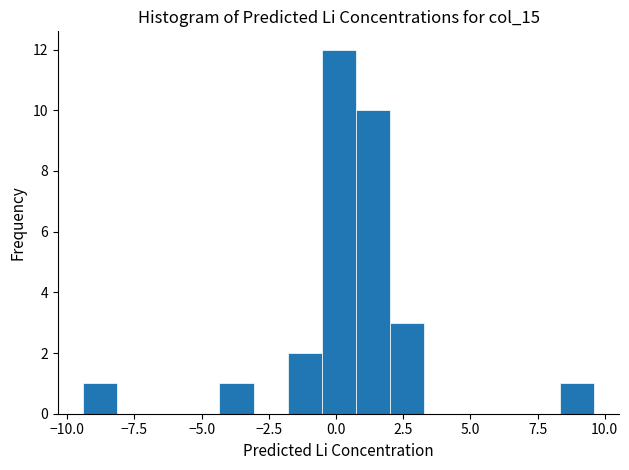

Read against the x-axis, roughly where is the centre of the tallest bar?

0.0